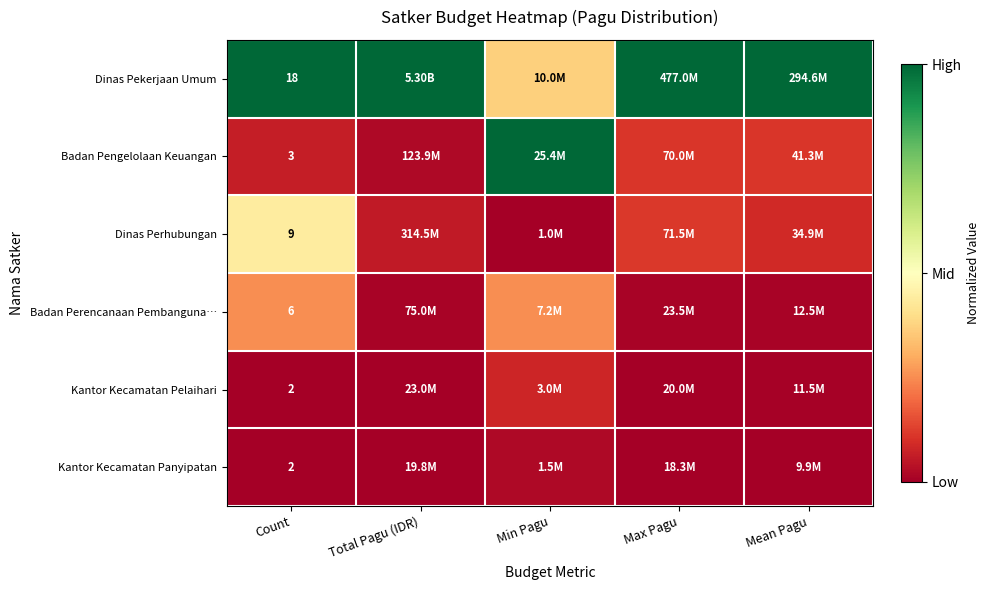

True or false: Badan Perencanaan Pembanguna… has a value of 0.1 at Min Pagu.

False